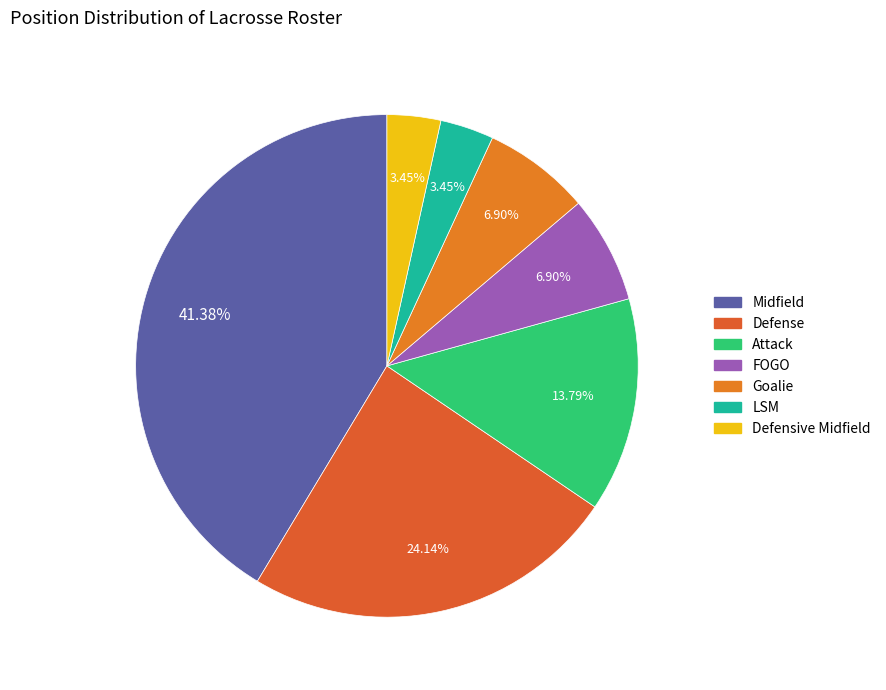

Is there a majority slice in this chart?

No